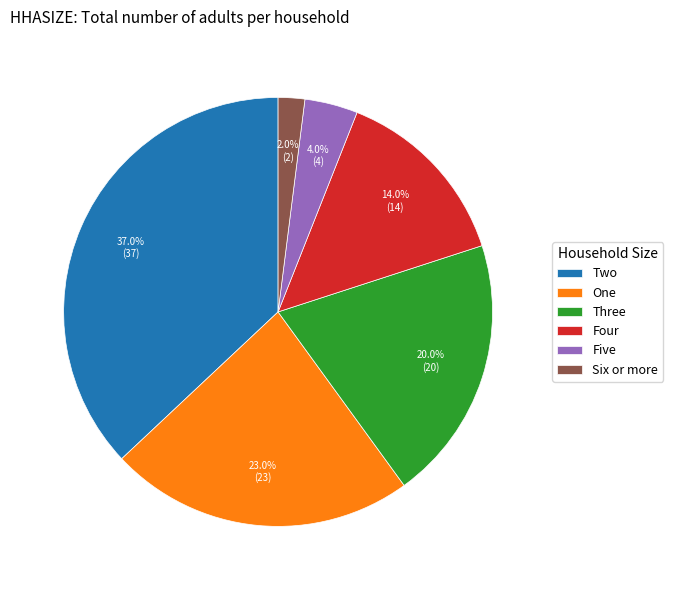

To the nearest percent, what portion does Five represent?

4%